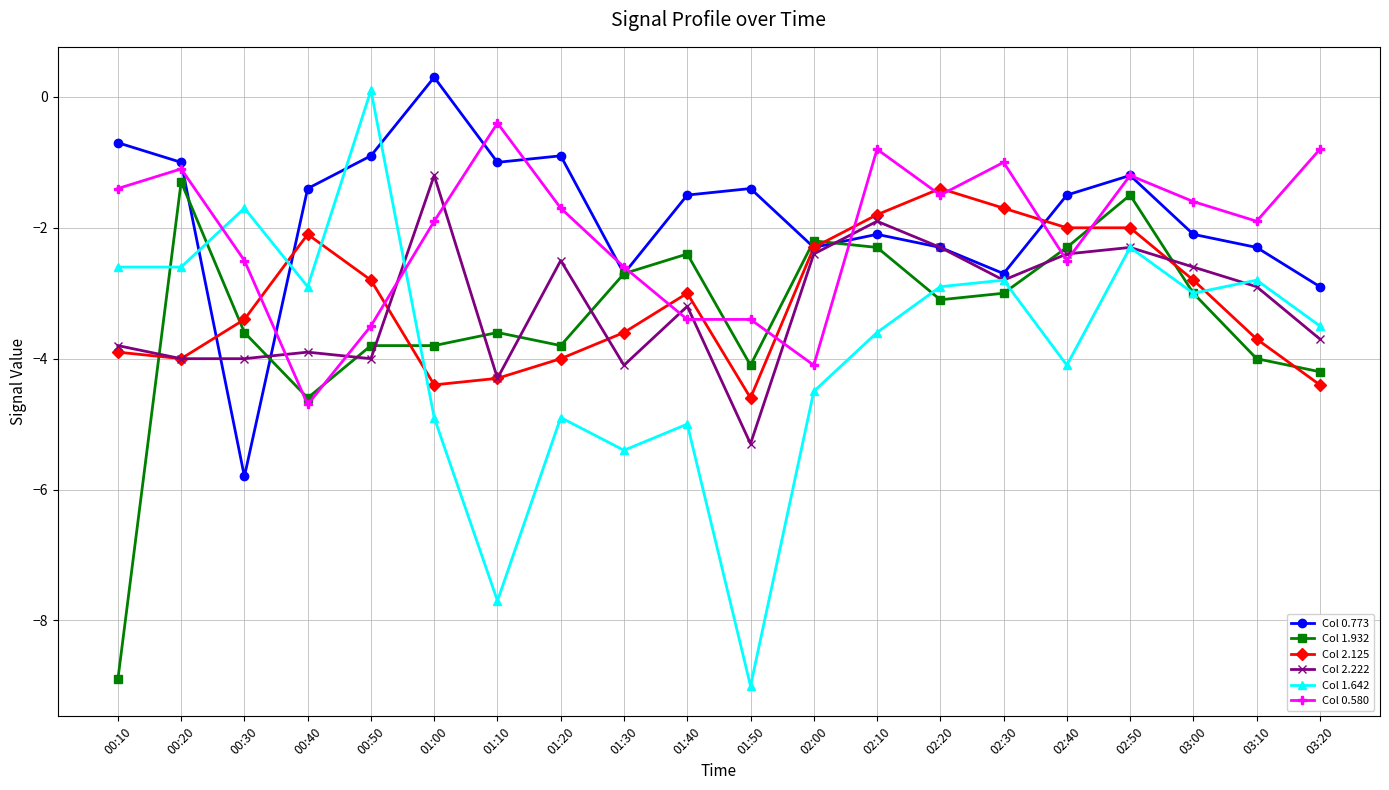

Where is the first local maximum for Col 2.125?

00:40